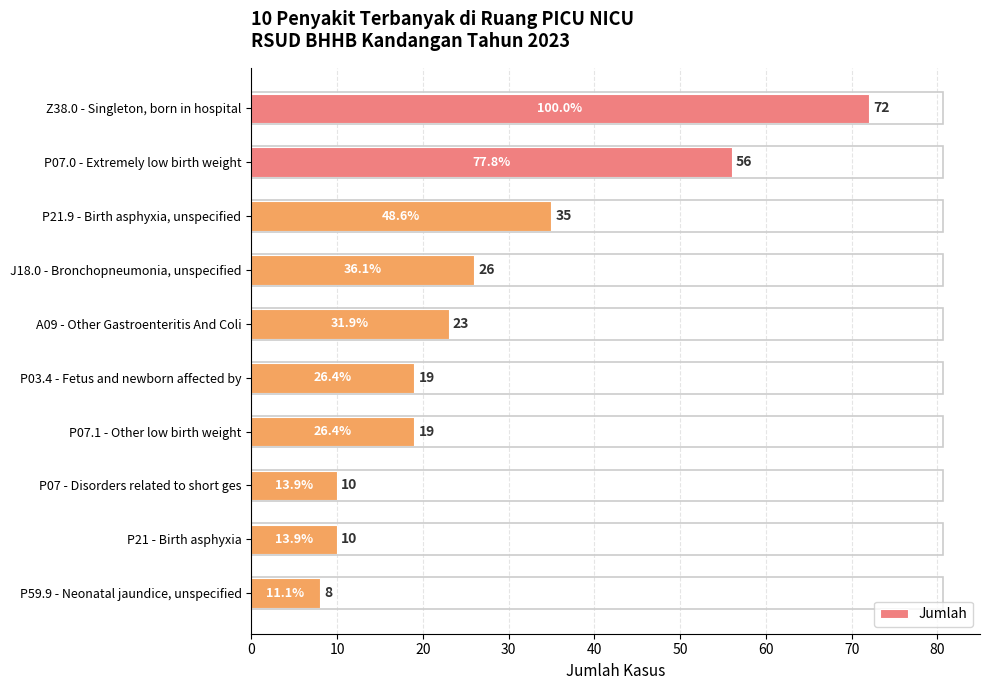

True or false: the data shows 8 at P59.9 - Neonatal jaundice, unspecified.

True